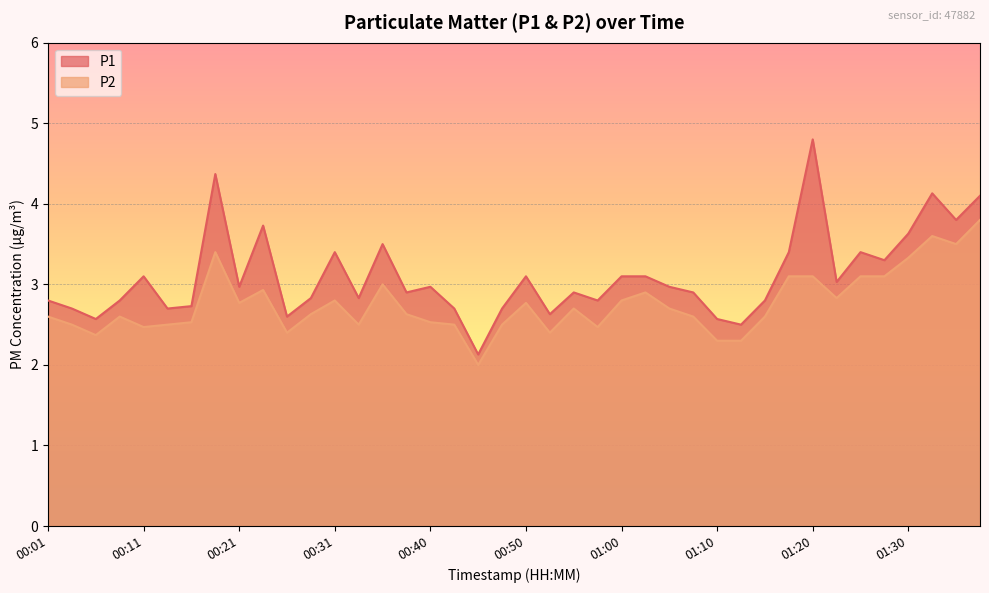

Rank the categories by P2 value from lowest to highest.

00:45, 01:10, 01:12, 00:06, 00:26, 00:53, 00:11, 00:58, 00:04, 00:14, 00:33, 00:43, 00:48, 00:16, 00:40, 00:01, 00:09, 01:08, 01:15, 00:28, 00:38, 00:55, 01:05, 00:21, 00:50, 00:31, 01:00, 01:22, 01:03, 00:23, 00:36, 01:17, 01:20, 01:25, 01:27, 01:30, 00:18, 01:35, 01:32, 01:37